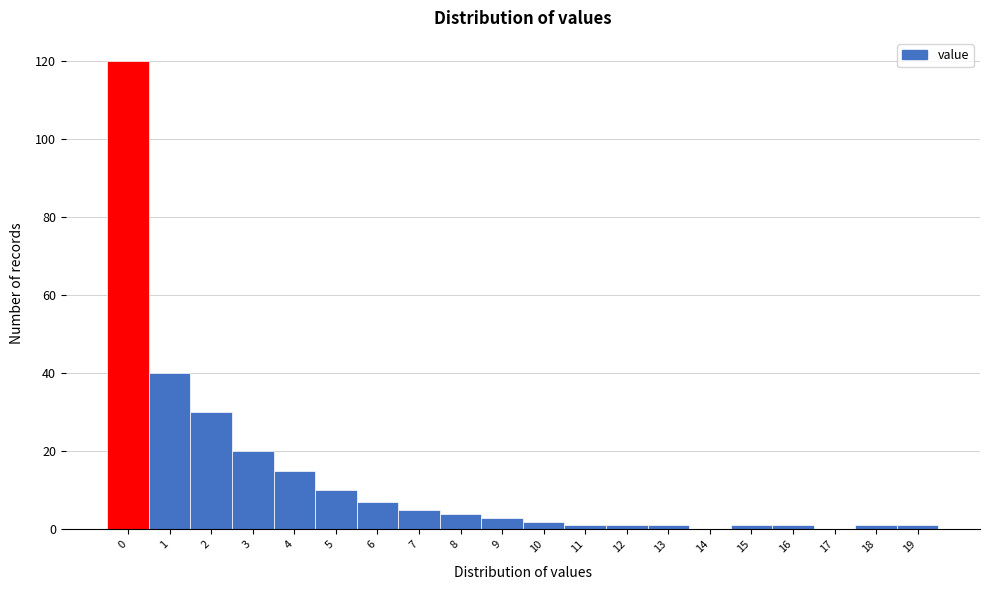

Reading right to left, list all the values displayed in this chart.

19=1	18=1	17=0	16=1	15=1	14=0	13=1	12=1	11=1	10=2	9=3	8=4	7=5	6=7	5=10	4=15	3=20	2=30	1=40	0=120